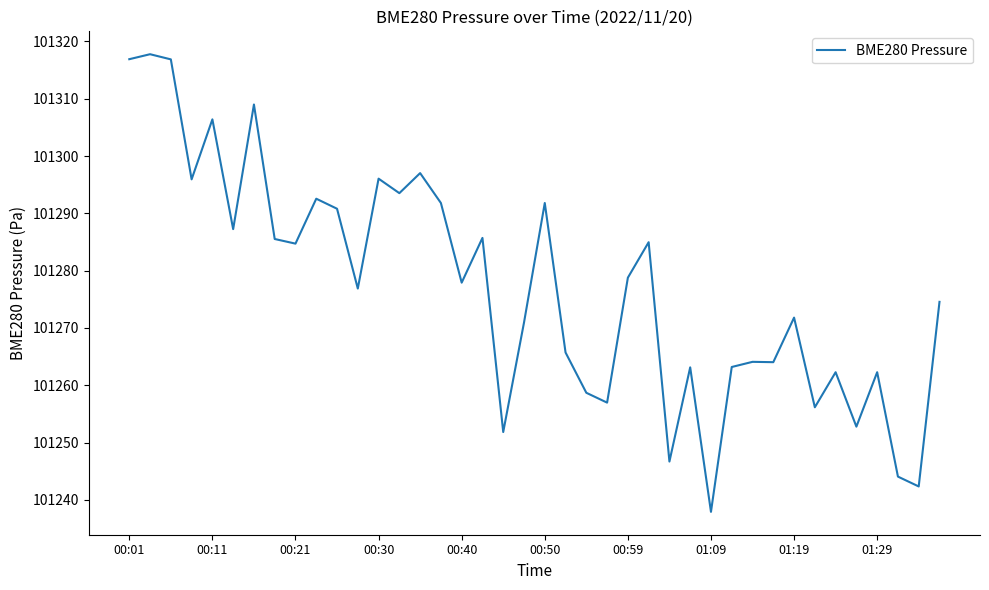

Does the chart display data point markers on the line(s)?

No